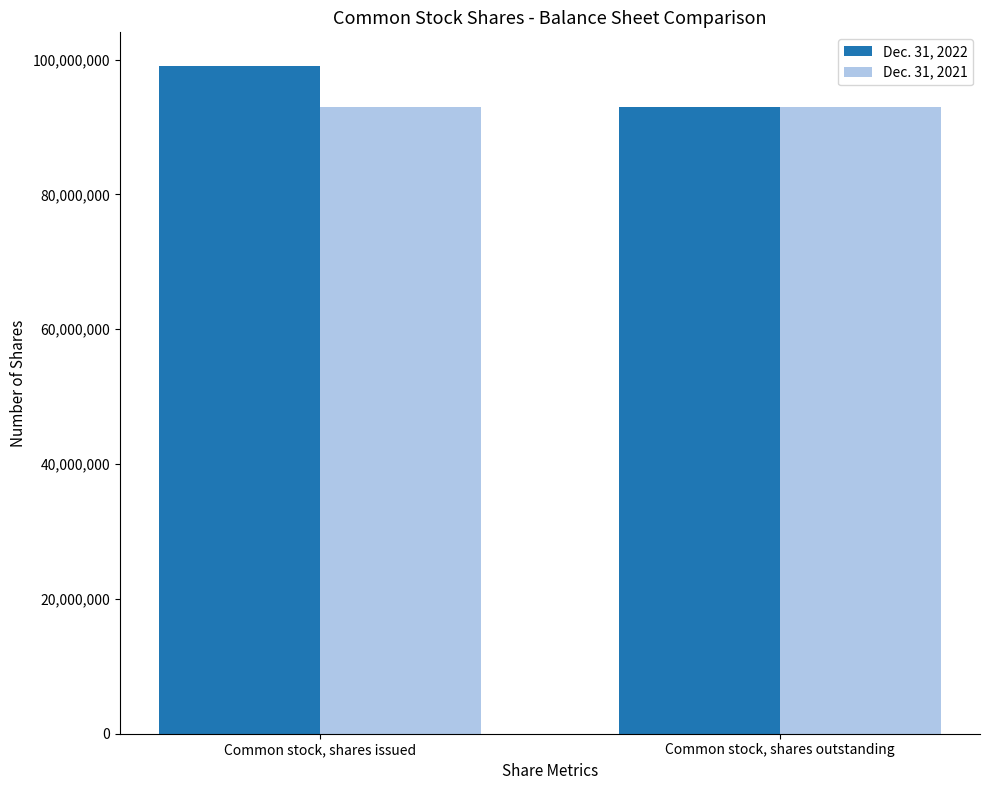

The value of Dec. 31, 2022 at Common stock, shares outstanding is 92960066. True or false?

True